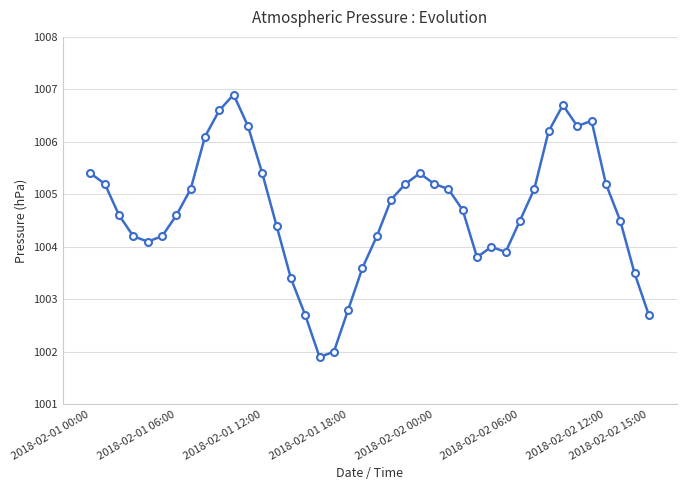

What is the difference between the maximum and minimum values?

5.0